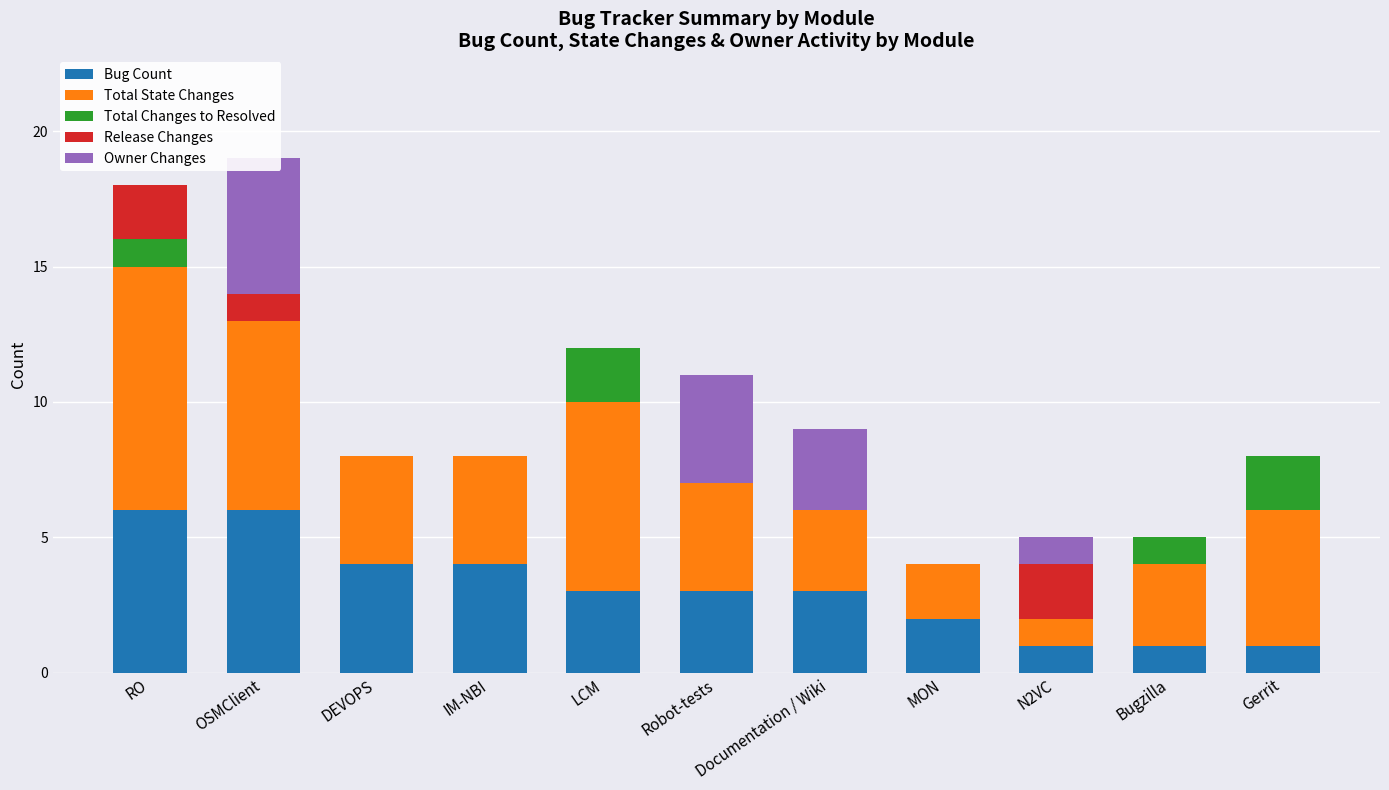

Reading left to right, transcribe all the data shown in this chart.

Bug Count: RO=6	OSMClient=6	DEVOPS=4	IM-NBI=4	LCM=3	Robot-tests=3	Documentation / Wiki=3	MON=2	N2VC=1	Bugzilla=1	Gerrit=1
Total State Changes: RO=9	OSMClient=7	DEVOPS=4	IM-NBI=4	LCM=7	Robot-tests=4	Documentation / Wiki=3	MON=2	N2VC=1	Bugzilla=3	Gerrit=5
Total Changes to Resolved: RO=1	OSMClient=0	DEVOPS=0	IM-NBI=0	LCM=2	Robot-tests=0	Documentation / Wiki=0	MON=0	N2VC=0	Bugzilla=1	Gerrit=2
Release Changes: RO=2	OSMClient=1	DEVOPS=0	IM-NBI=0	LCM=0	Robot-tests=0	Documentation / Wiki=0	MON=0	N2VC=2	Bugzilla=0	Gerrit=0
Owner Changes: RO=0	OSMClient=5	DEVOPS=0	IM-NBI=0	LCM=0	Robot-tests=4	Documentation / Wiki=3	MON=0	N2VC=1	Bugzilla=0	Gerrit=0